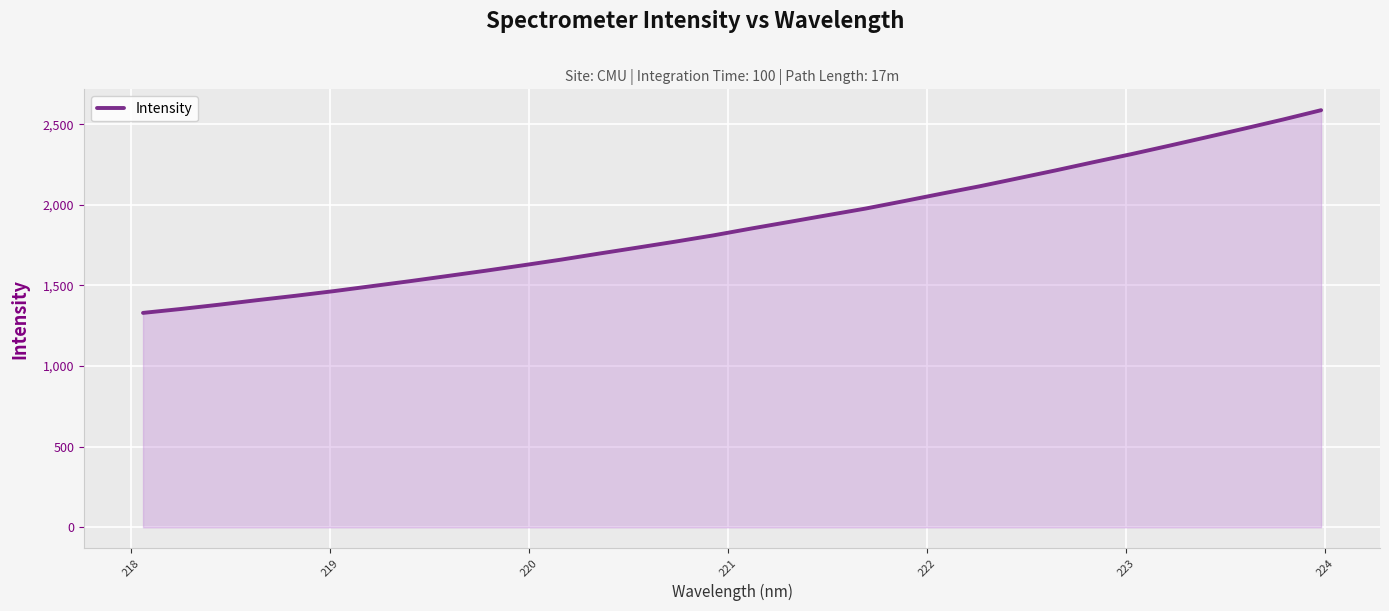

How many categories are shown in the chart?

32